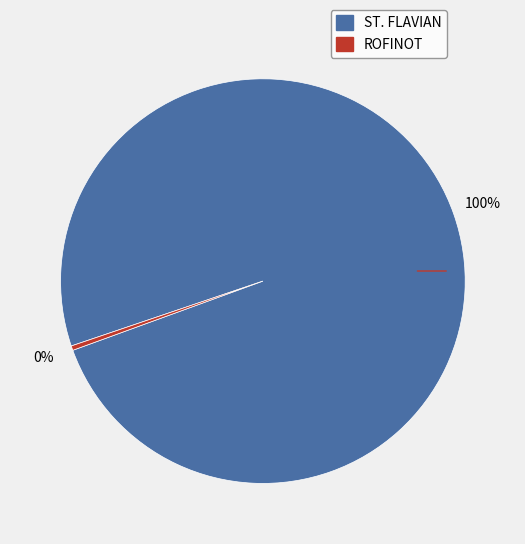

Which category has the biggest portion of the pie?

ST. FLAVIAN